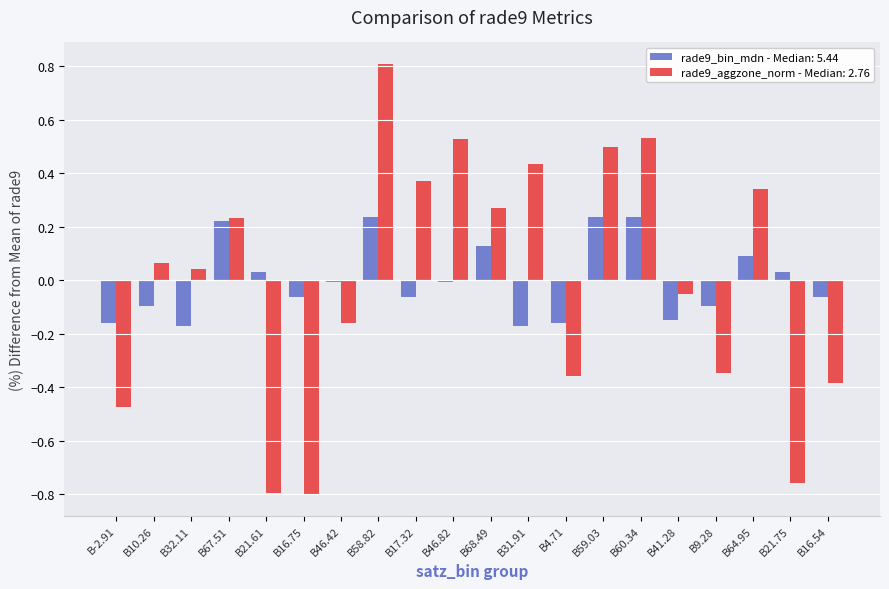

The value of rade9_bin_mdn - Median: 5.44 at B68.49 is 0.2. True or false?

False